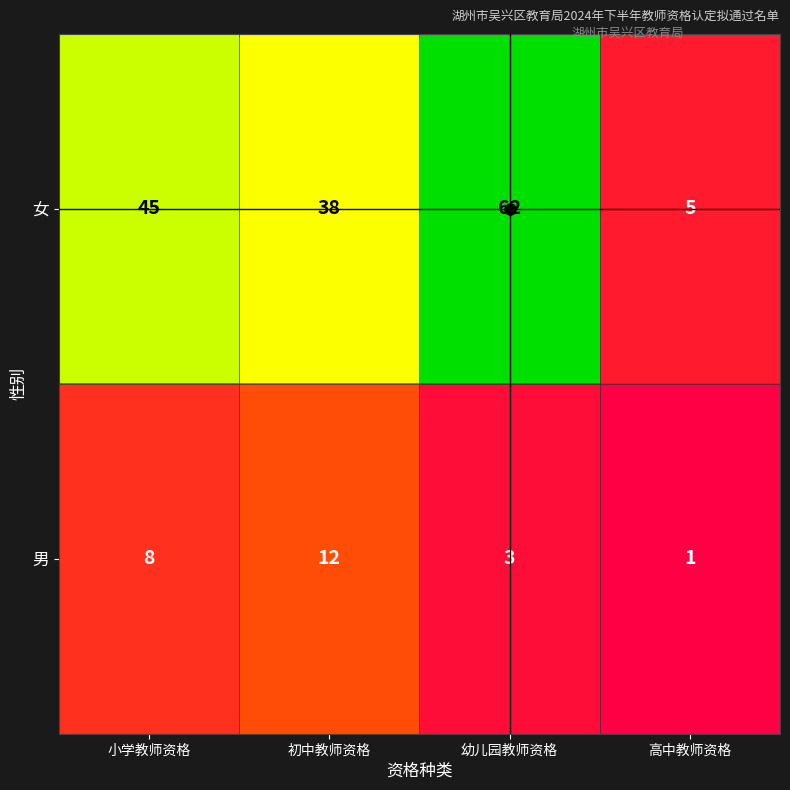

Rank the series by their average value, from highest to lowest.

女, 男